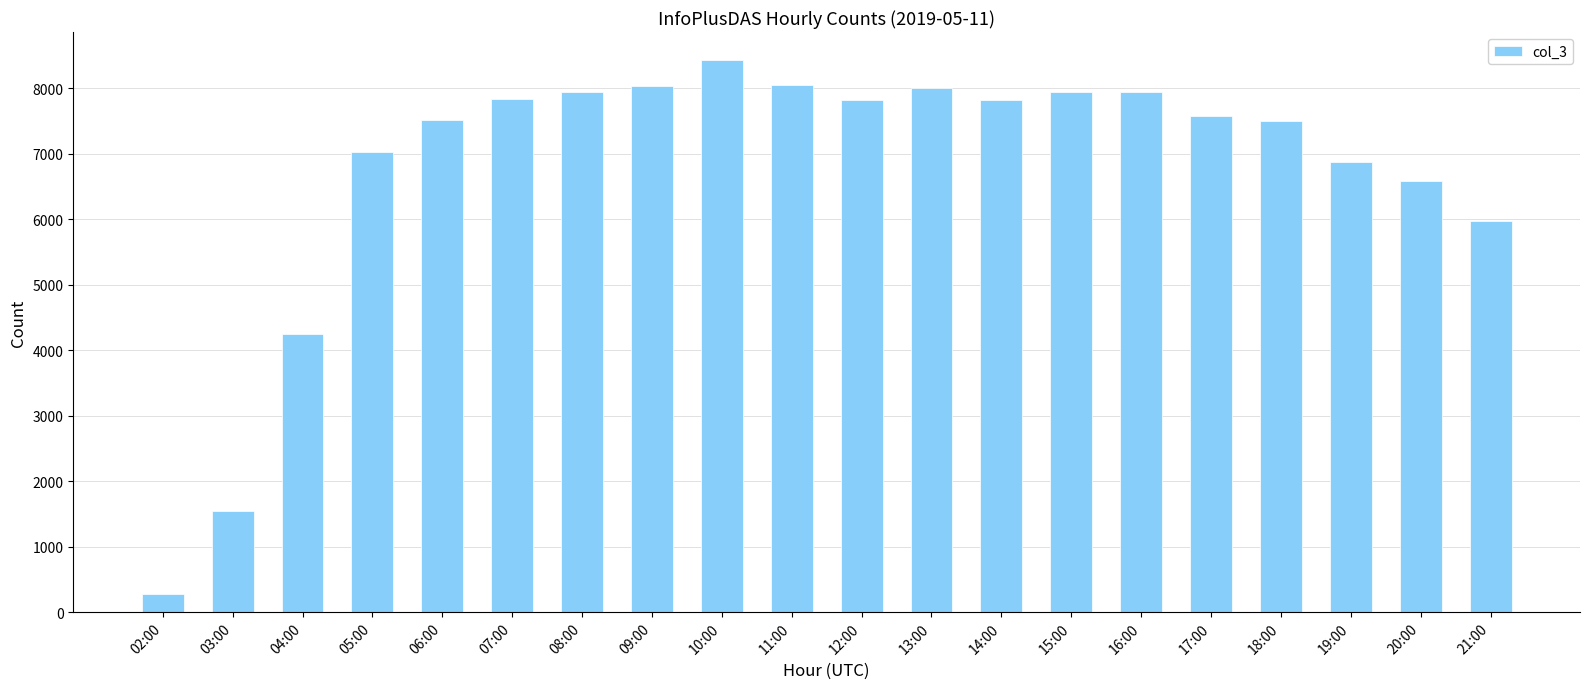

Which label corresponds to the largest value in the chart?

10:00